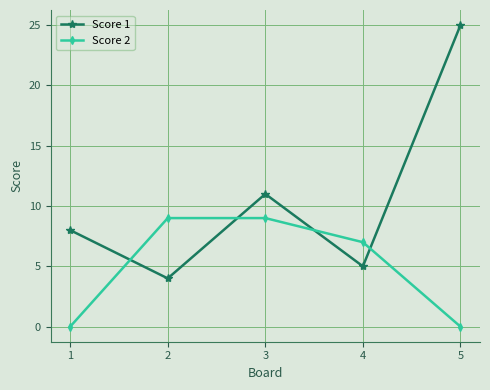

True or false: Score 1 has more than 1 interior local peaks.

False